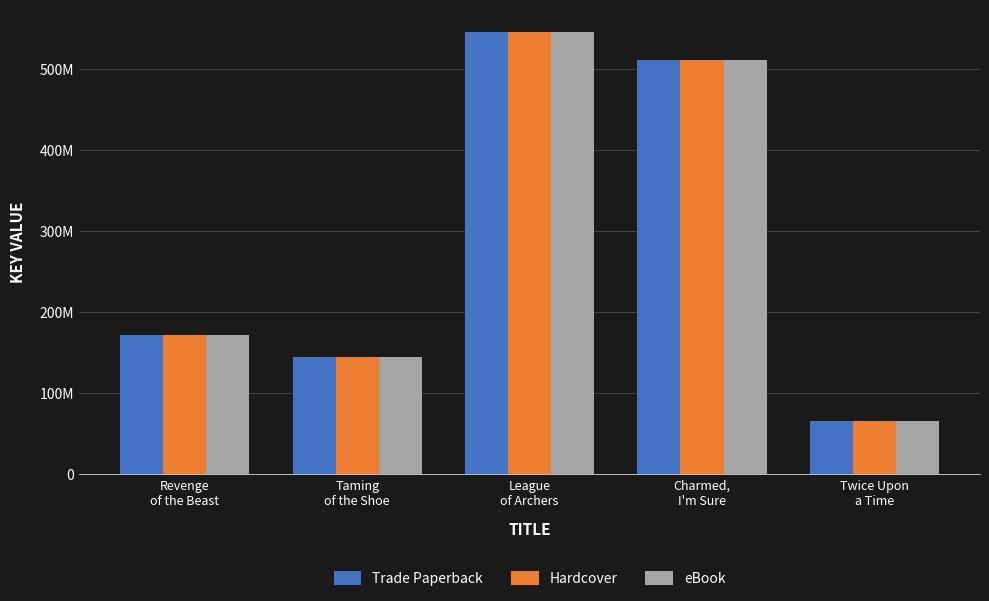

At which label does eBook first exceed 171814898?

League
of Archers